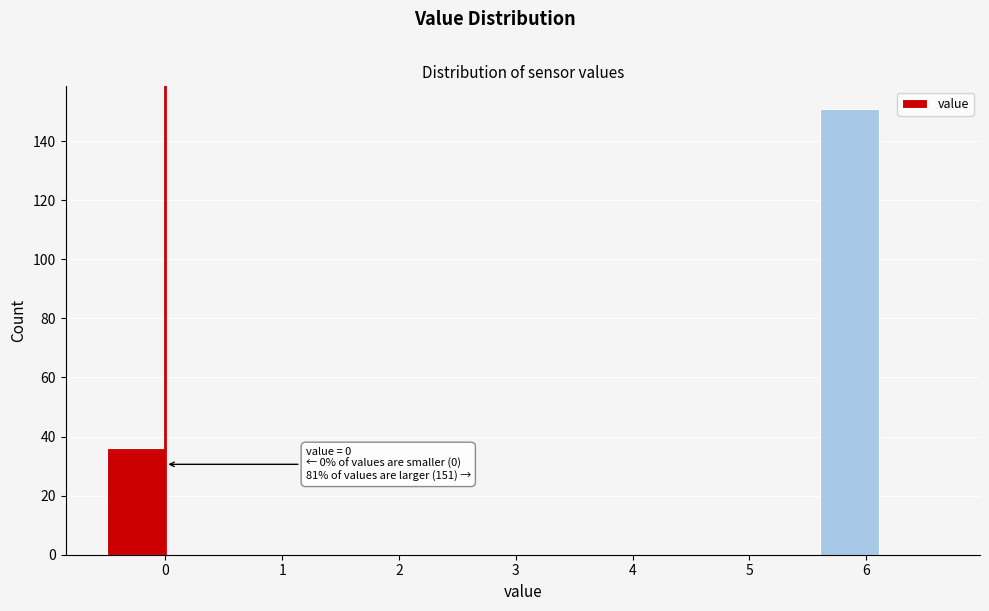

Over which range of the x-axis is the bar tallest?

5.6 to 6.1